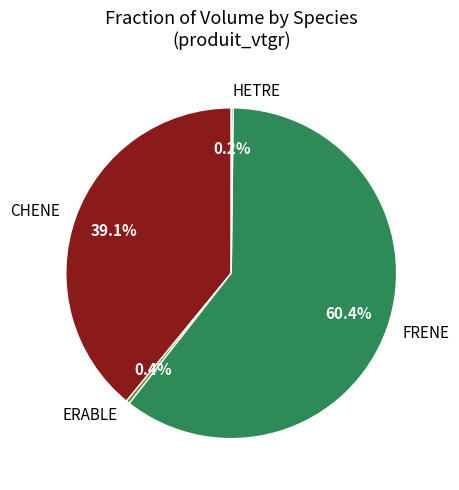

To the nearest percent, what is the average slice percentage?

25%